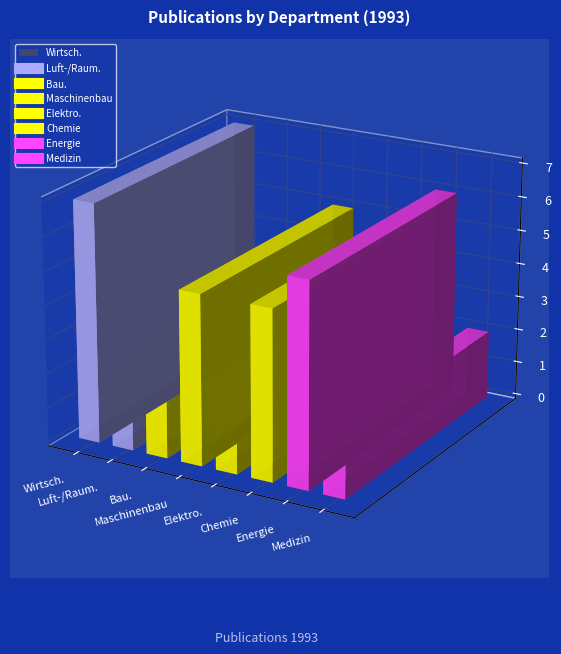

What is the sum of all values?

32